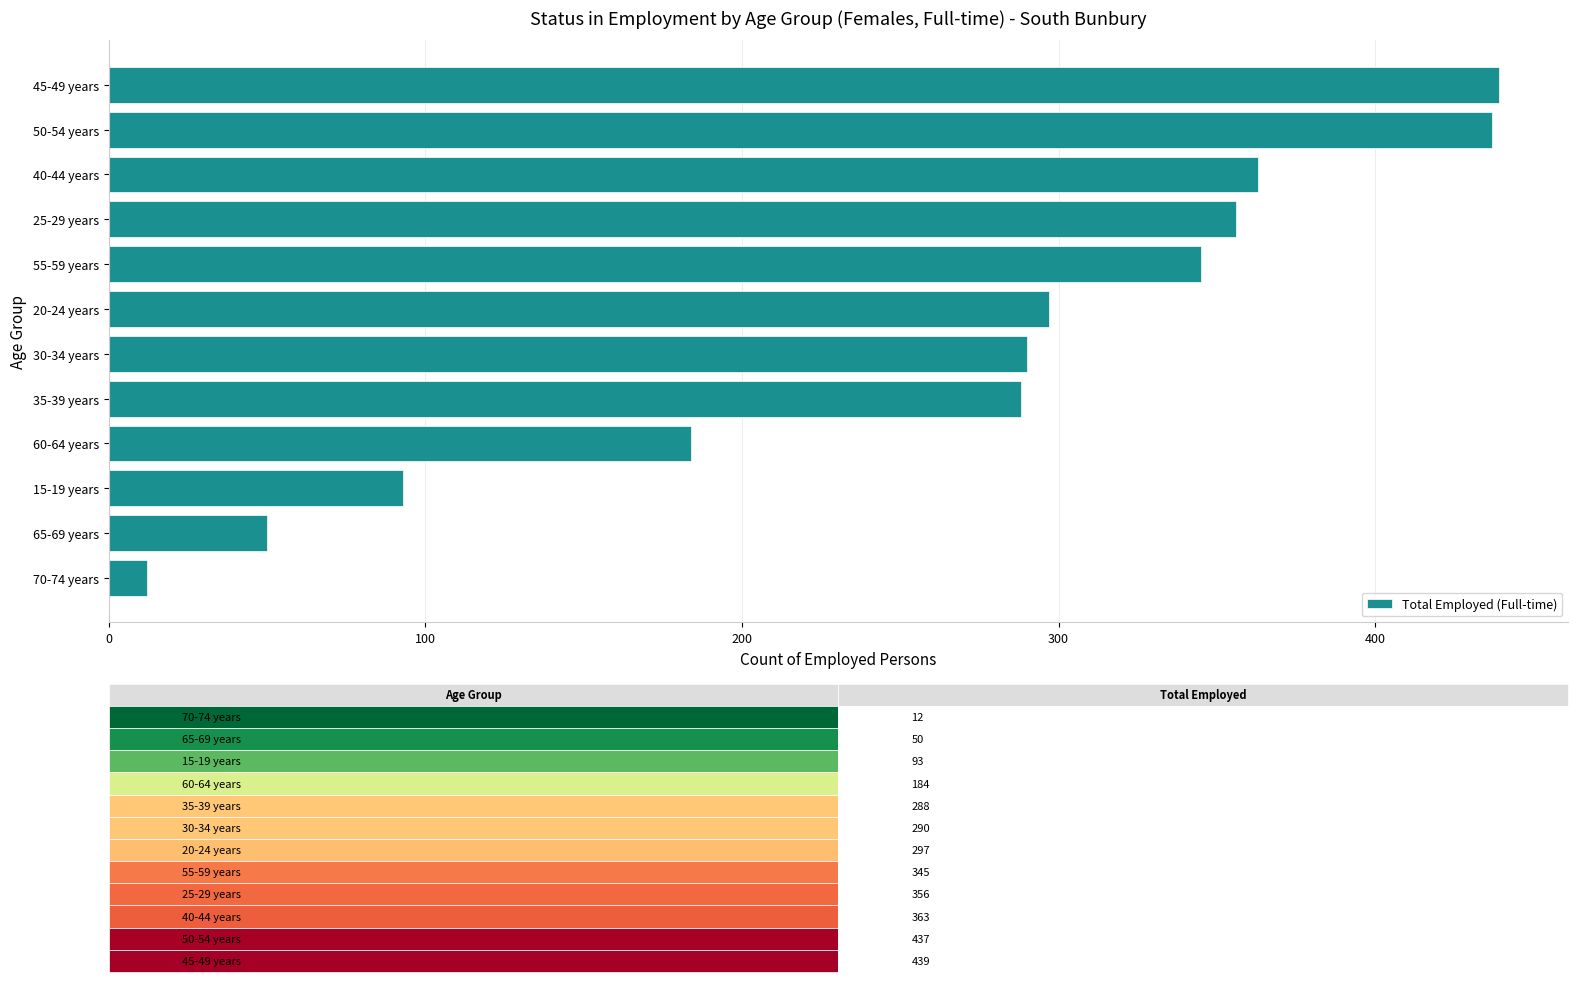

Reading bottom to top, list all the values displayed in this chart.

70-74 years=12	65-69 years=50	15-19 years=93	60-64 years=184	35-39 years=288	30-34 years=290	20-24 years=297	55-59 years=345	25-29 years=356	40-44 years=363	50-54 years=437	45-49 years=439